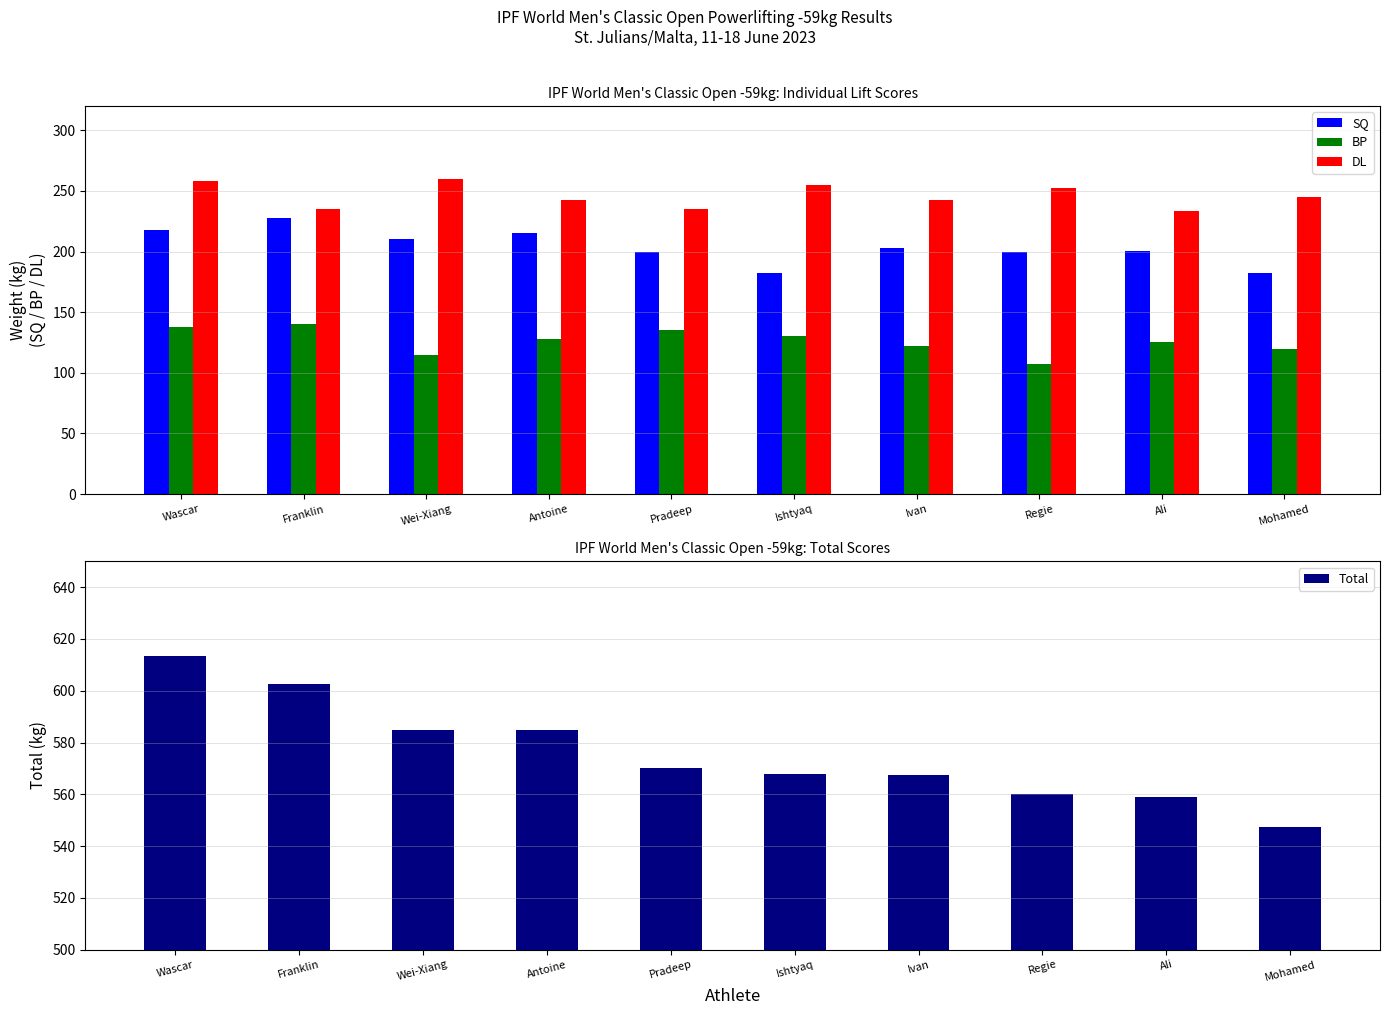

True or false: SQ has a value of 217.5 at Wascar.

True